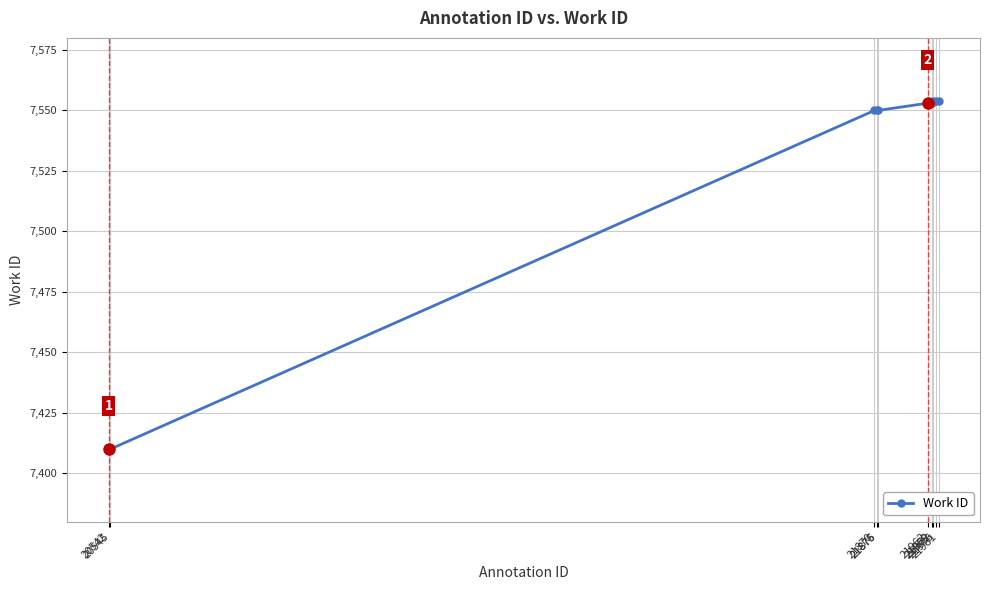

What is the smallest value displayed?

7410